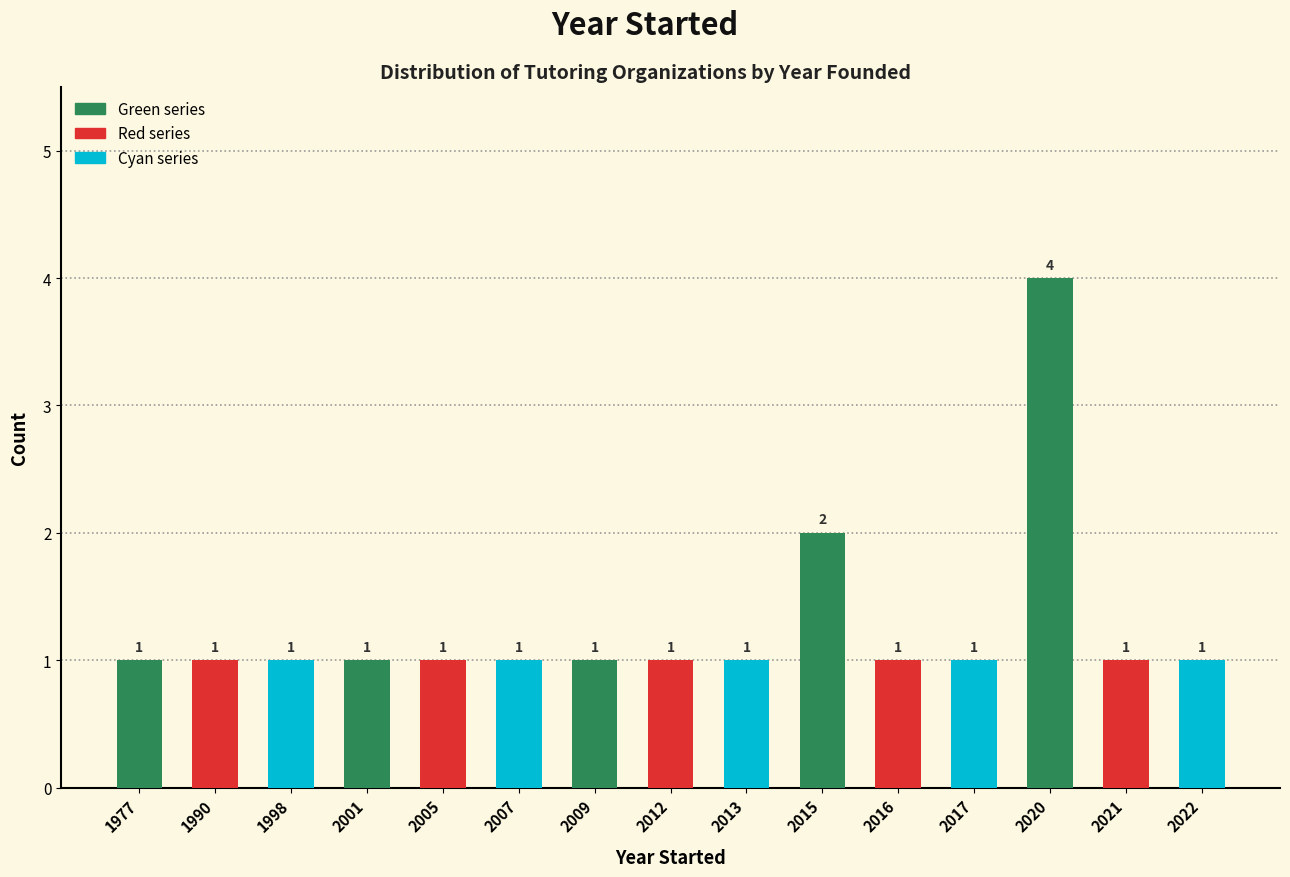

Reading left to right, extract all data points from this chart.

1977=1	1990=1	1998=1	2001=1	2005=1	2007=1	2009=1	2012=1	2013=1	2015=2	2016=1	2017=1	2020=4	2021=1	2022=1